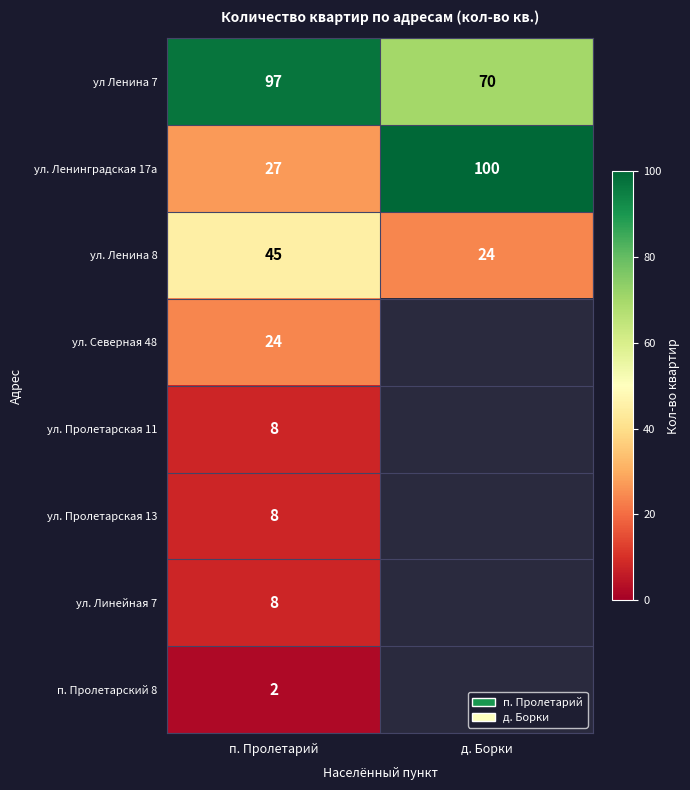

True or false: ул. Северная 48 has a value of 24 at п. Пролетарий.

True